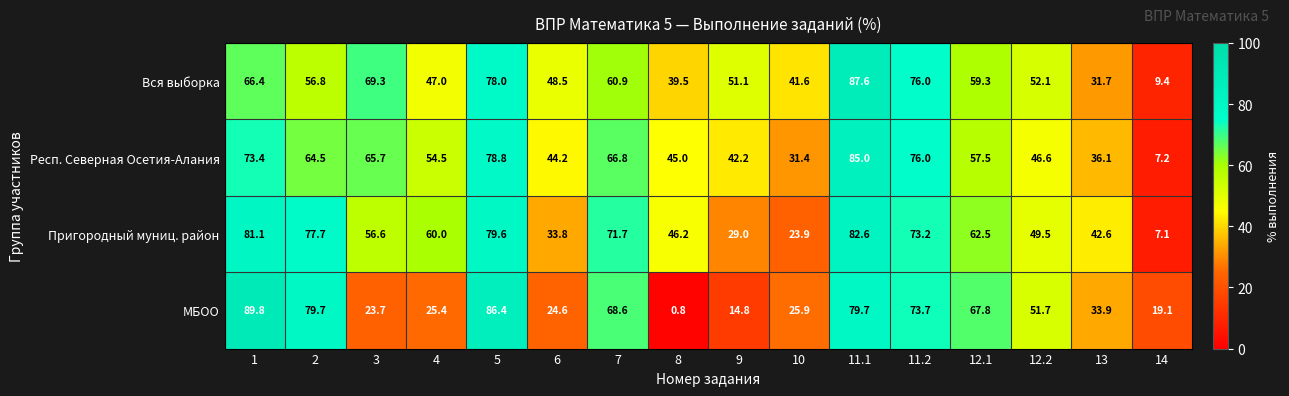

What is the sum of the Респ. Северная Осетия-Алания values at 5 and 14?

86.0